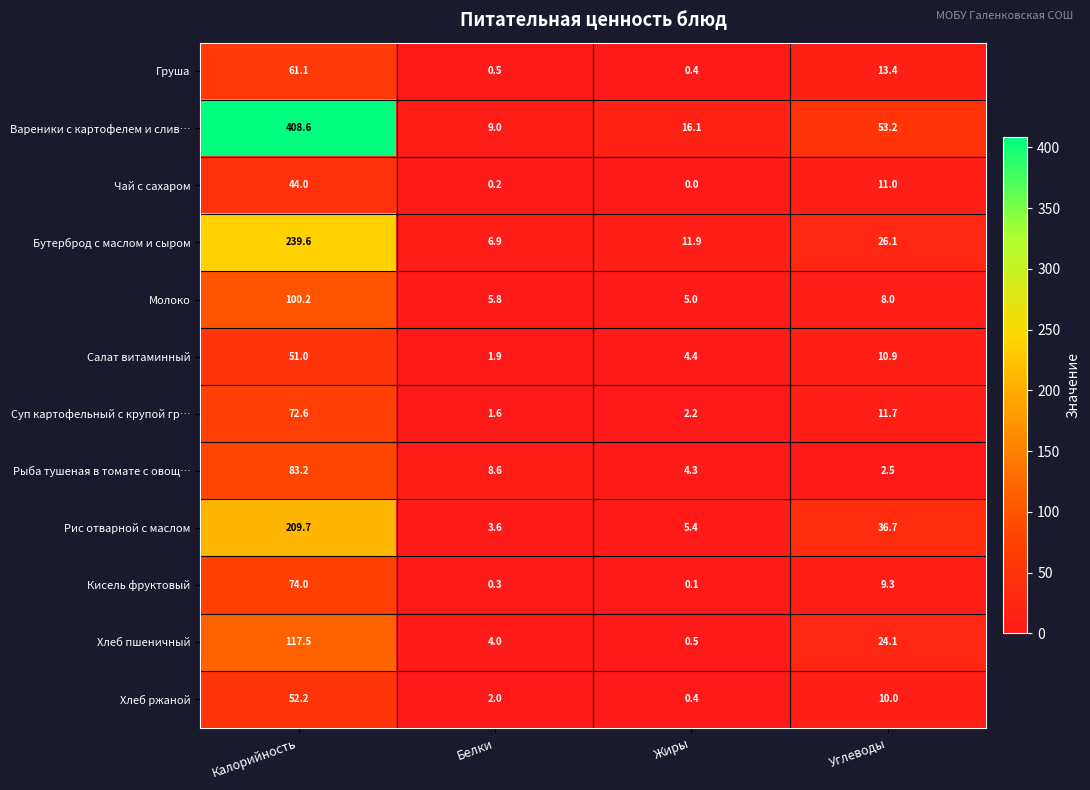

Which series has the largest total across all categories?

Вареники с картофелем и слив…